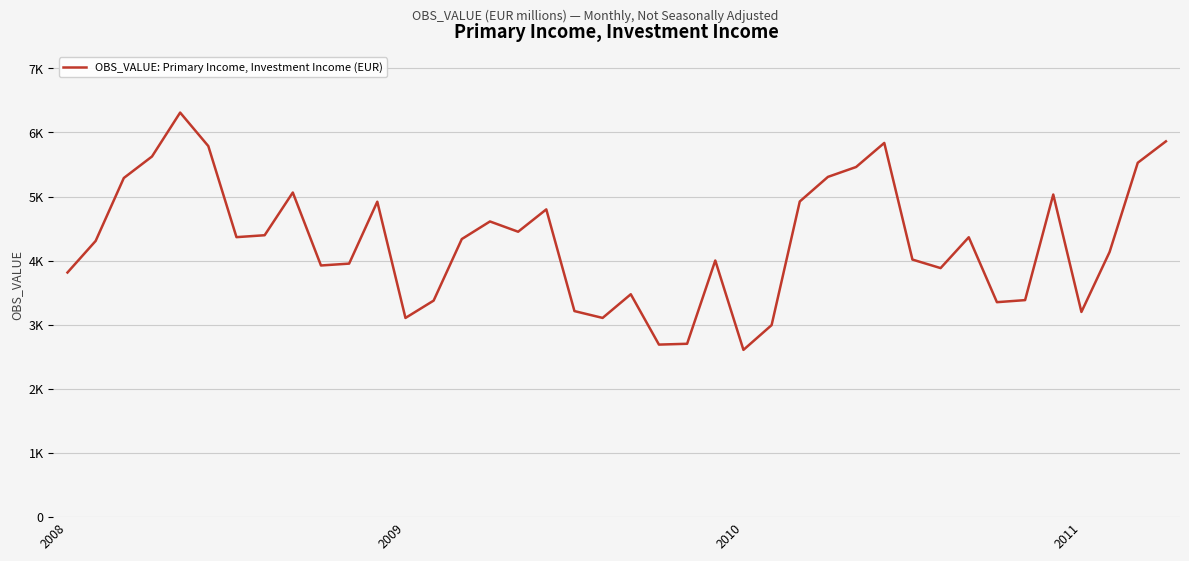

What is the label of the 16th point from the left?

15